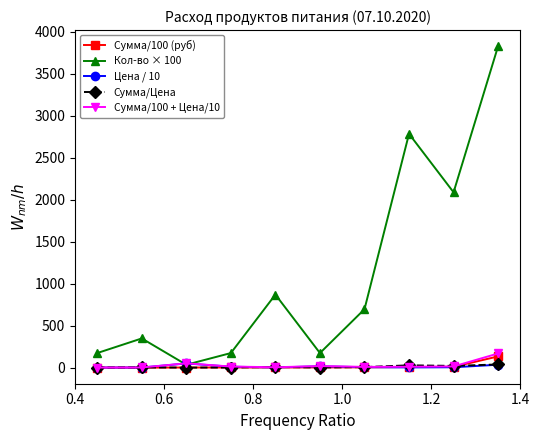

What is the minimum value shown in the chart?

0.2